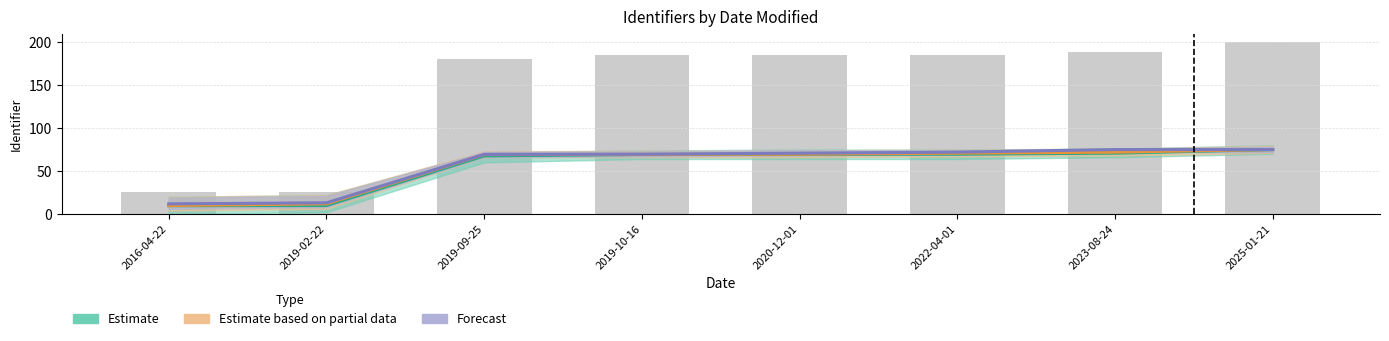

At how many categories does at least one series exceed 30?

6